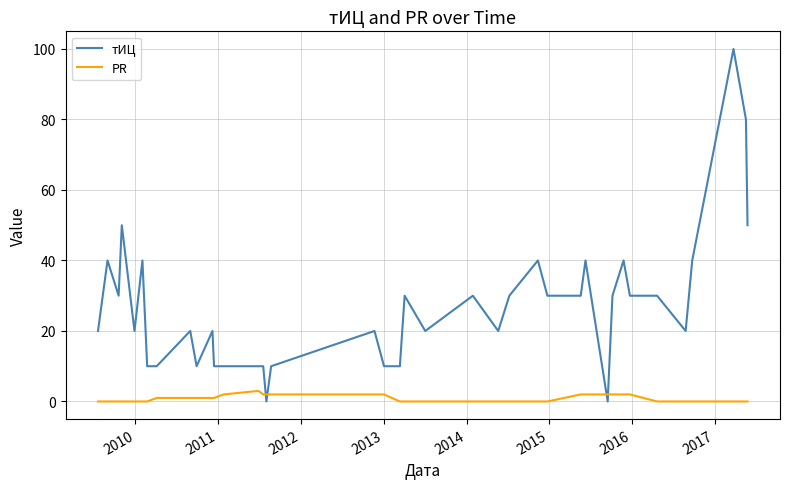

Which series has the widest spread of values?

тИЦ